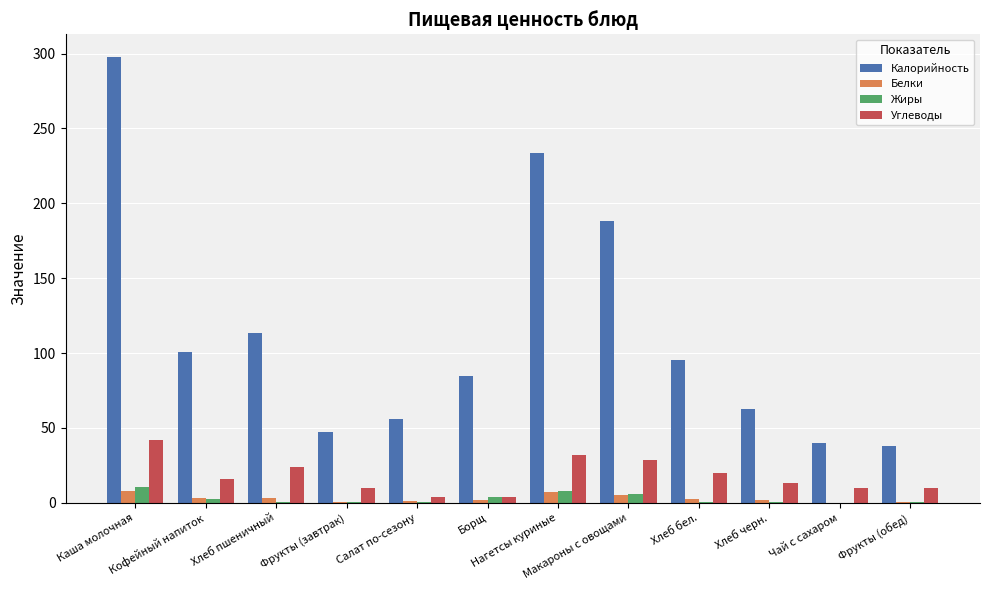

How many groups of bars are there?

12